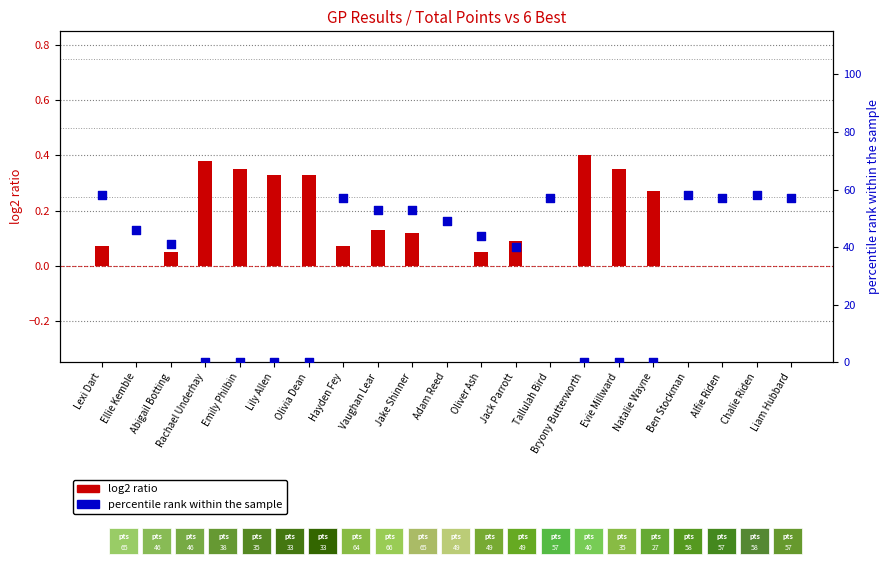

Which series reaches the maximum Y coordinate?

percentile rank within the sample